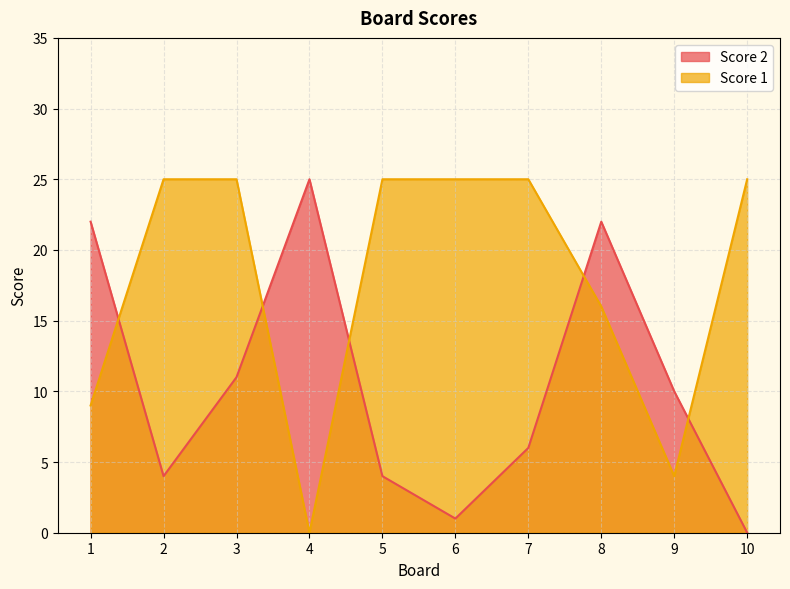

How many lines are shown in the chart?

2